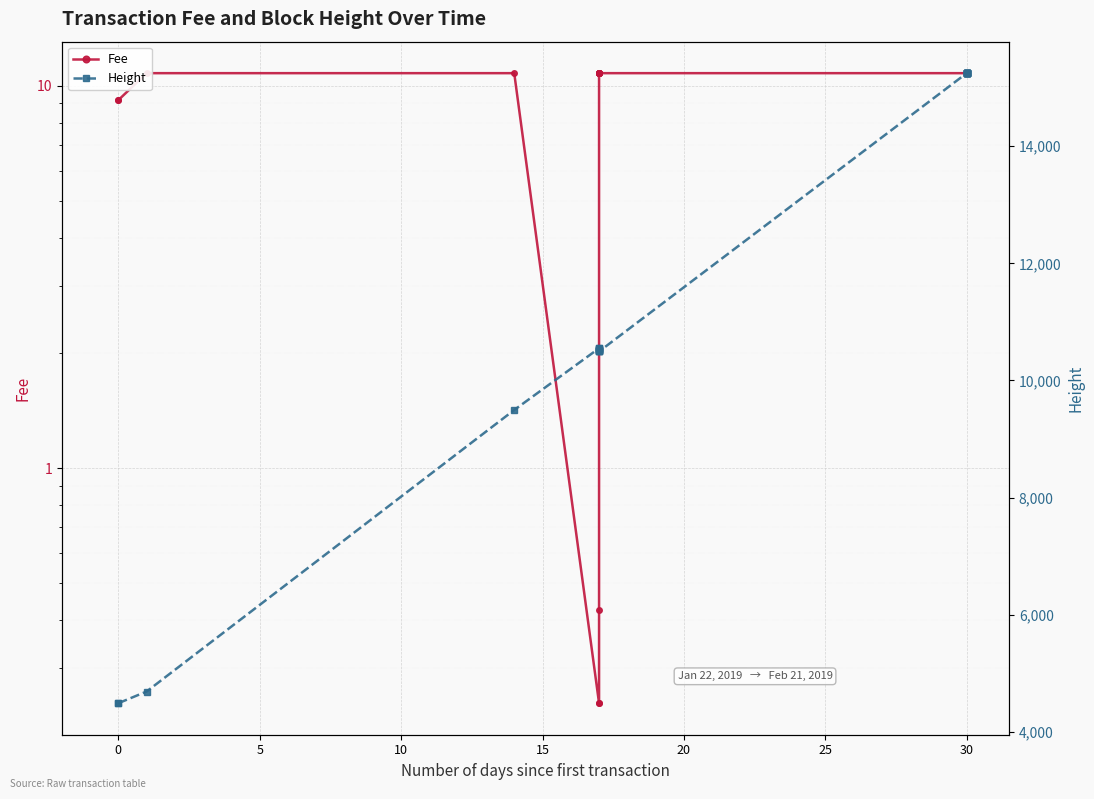

What is the sum of all Height values?

321868.0